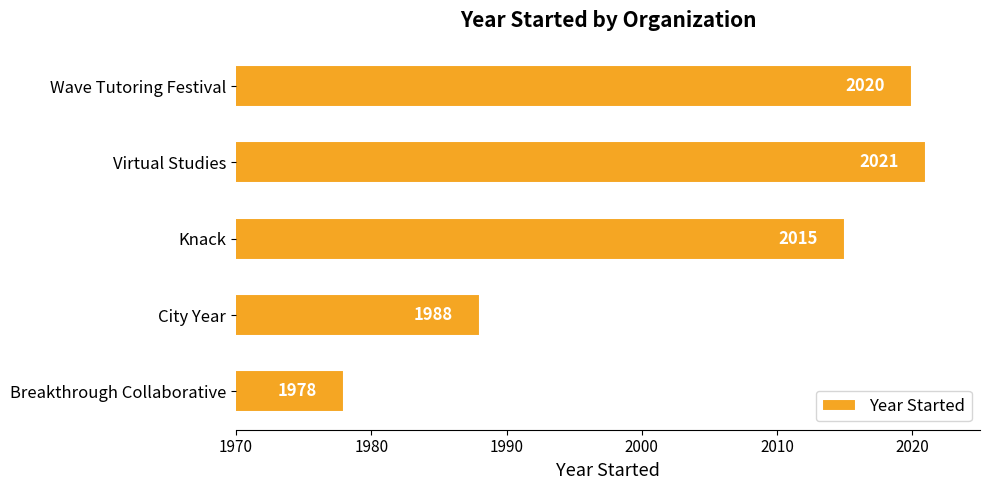

What is the smallest value displayed?

1978